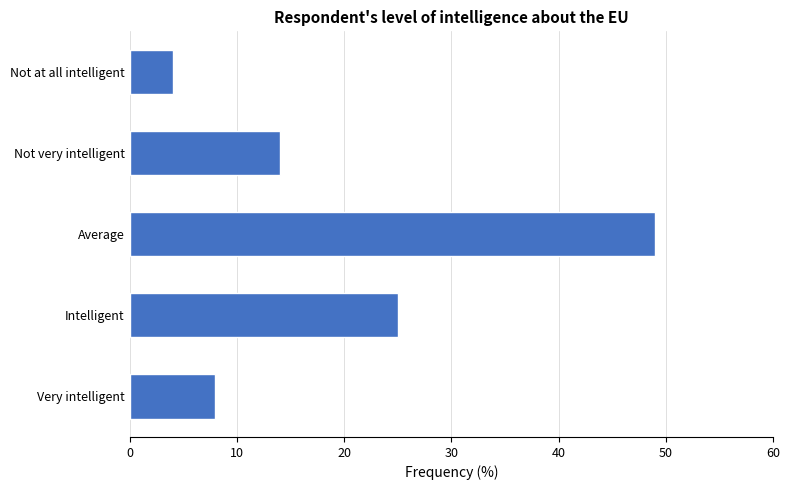

What is the change in value from Not at all intelligent to Not very intelligent?

+10